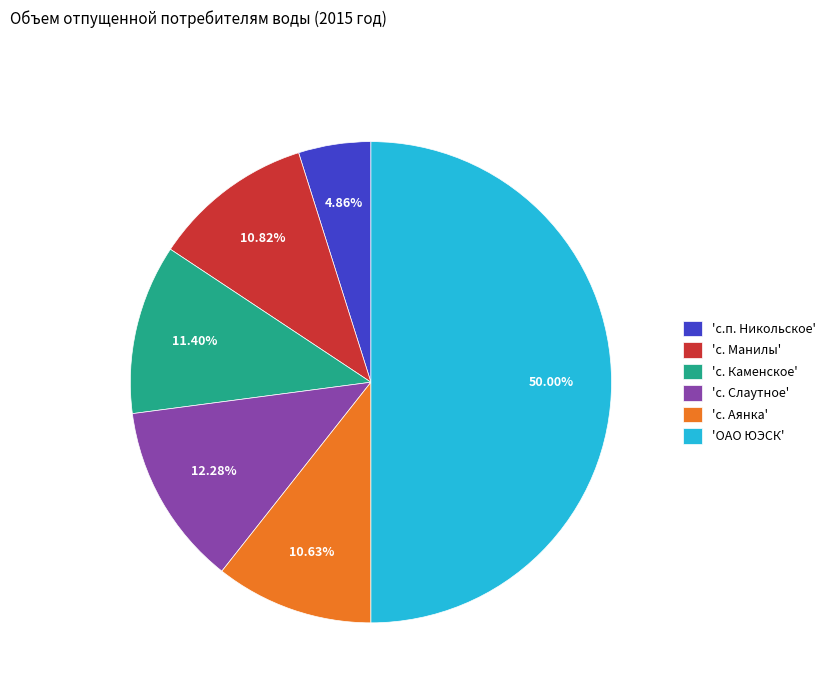

Approximately how many times larger is the value at 'с. Каменское' compared to 'с.п. Никольское'?

2.3